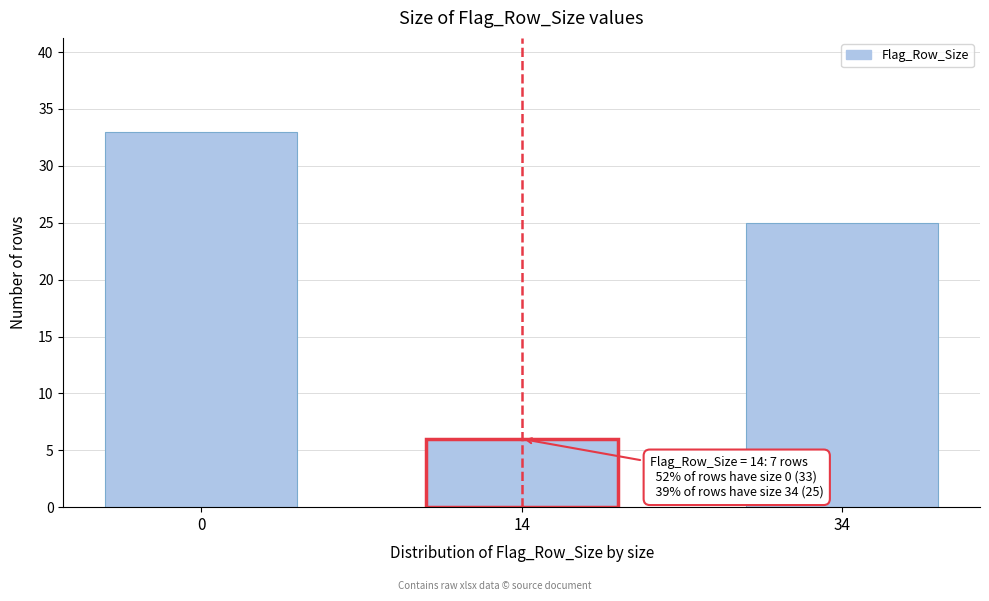

Reading left to right, what are all the values shown in this chart?

33	6	25